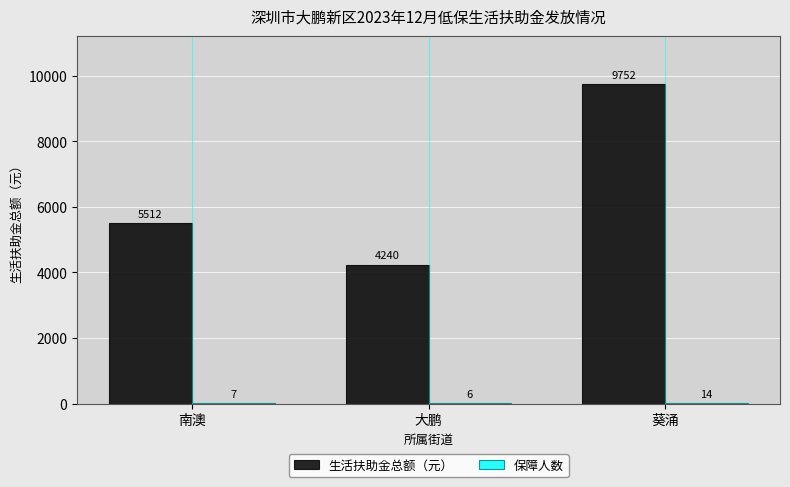

At which category is the sum across all series the highest?

葵涌